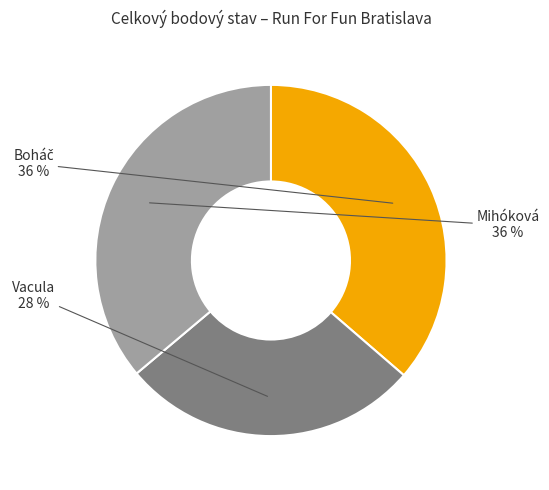

Which category has the smallest portion of the pie?

Vacula